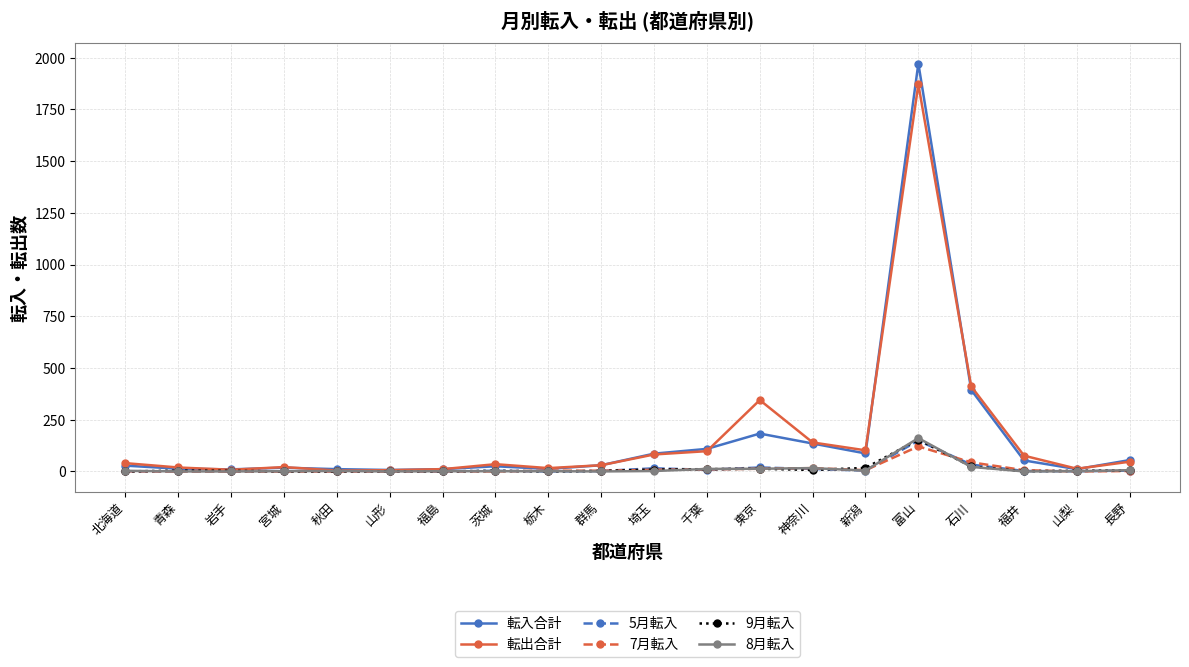

Which series has the largest range (max minus min)?

転入合計